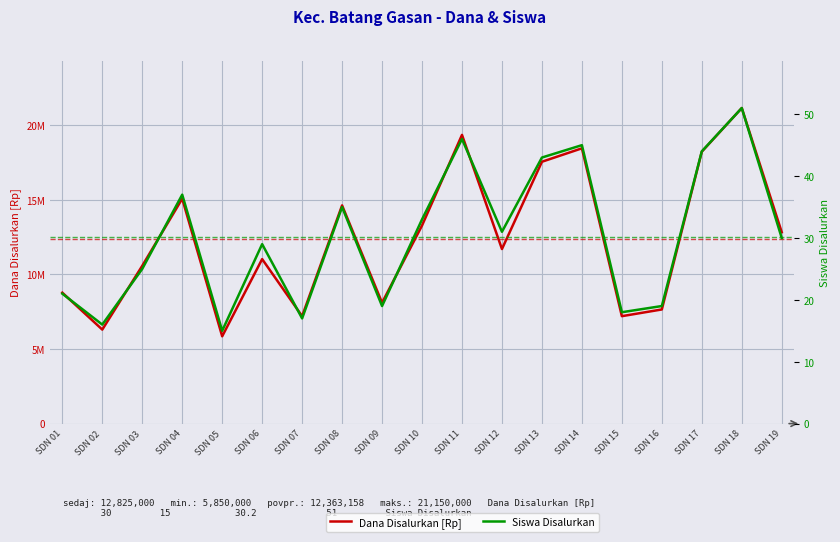

In Siswa Disalurkan, how many points are higher than both neighbors (excluding endpoints)?

6